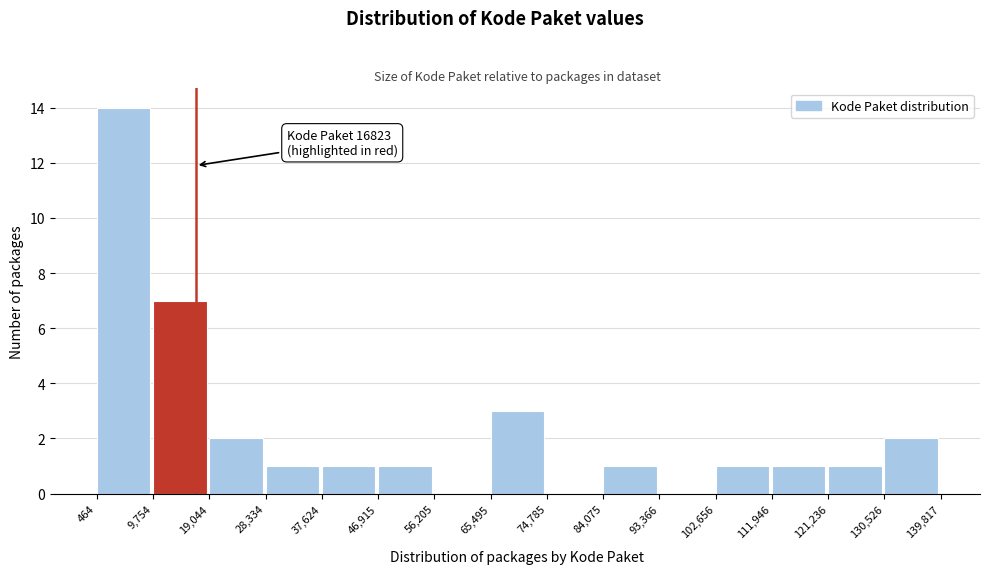

Which range on the x-axis has the tallest bar?

464 to 9,754